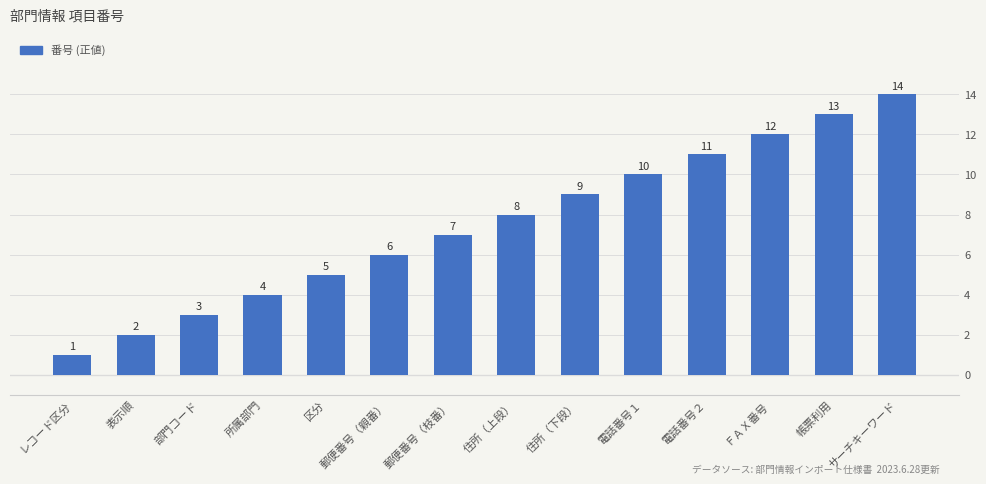

What is the change in value from 部門コード to 区分?

+2